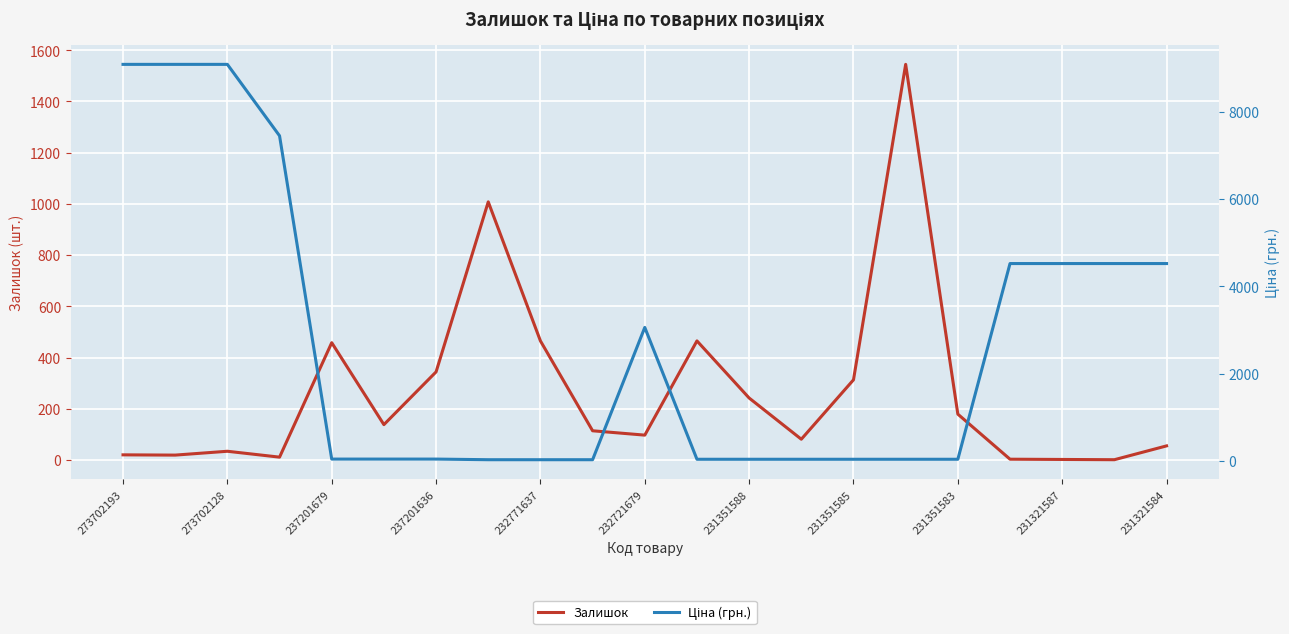

What is the difference between the second highest and minimum values in the Ціна (грн.) series?

9065.3